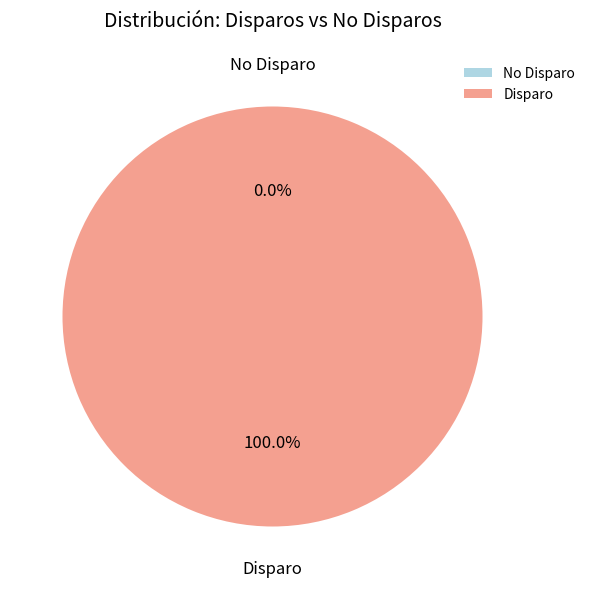

Is the sum of 303483 and 303481 greater than half?

Yes